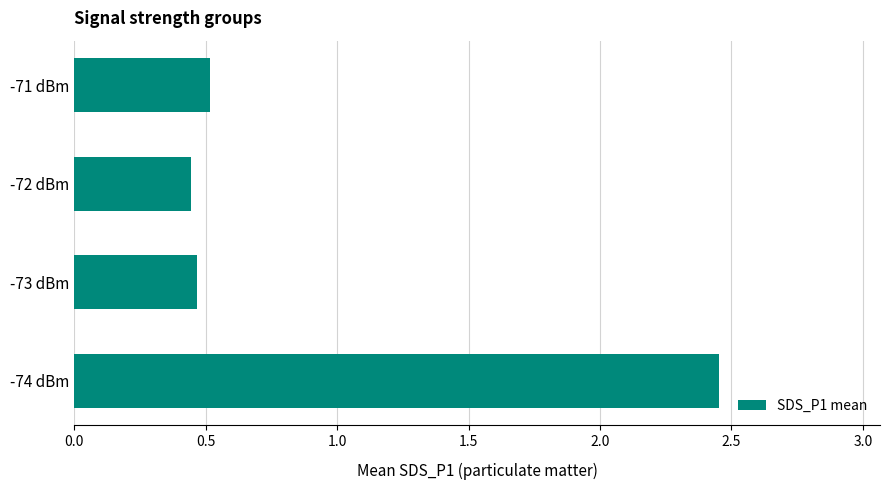

What is the average value?

1.0